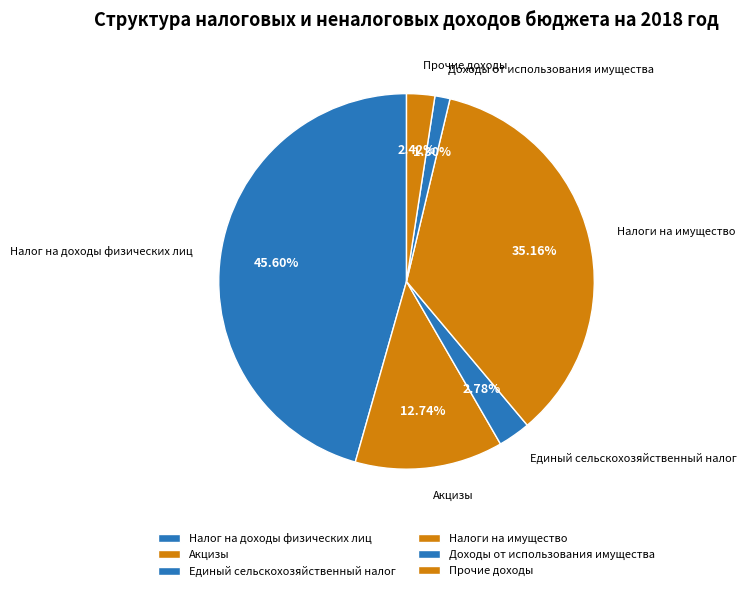

To the nearest percent, what is the combined percentage of Налоги на имущество and Прочие доходы?

38%